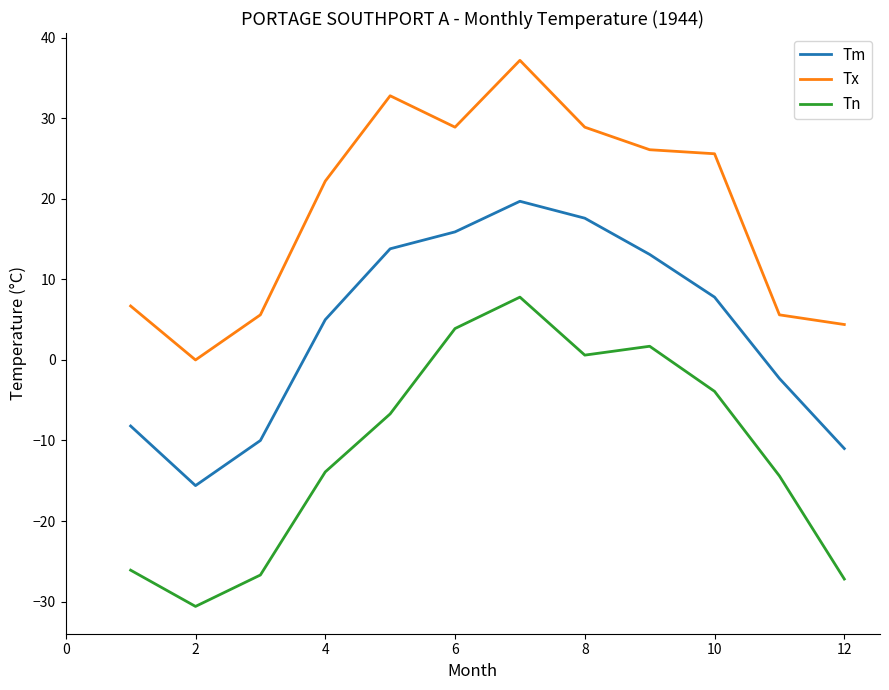

Which series has the largest total across all categories?

Tx